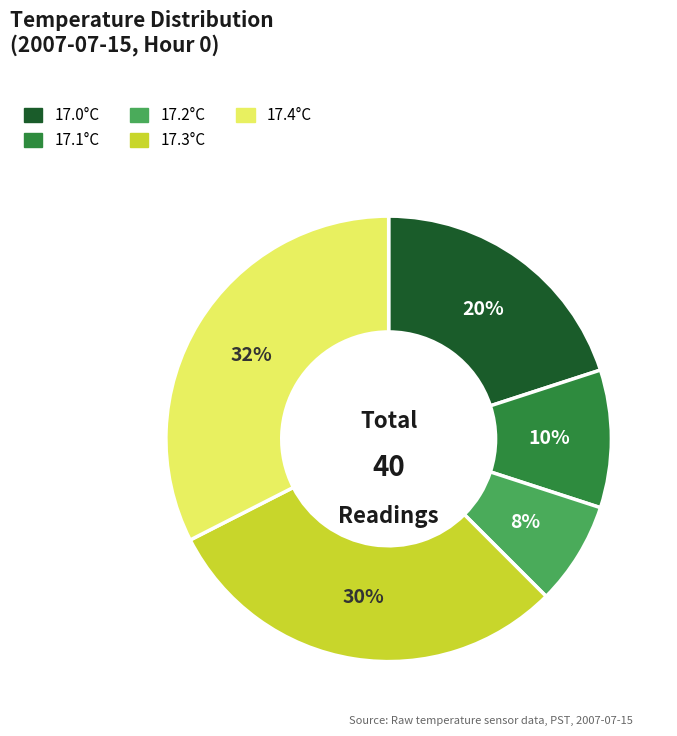

Between 17.4°C and 17.3°C, which is larger?

17.4°C